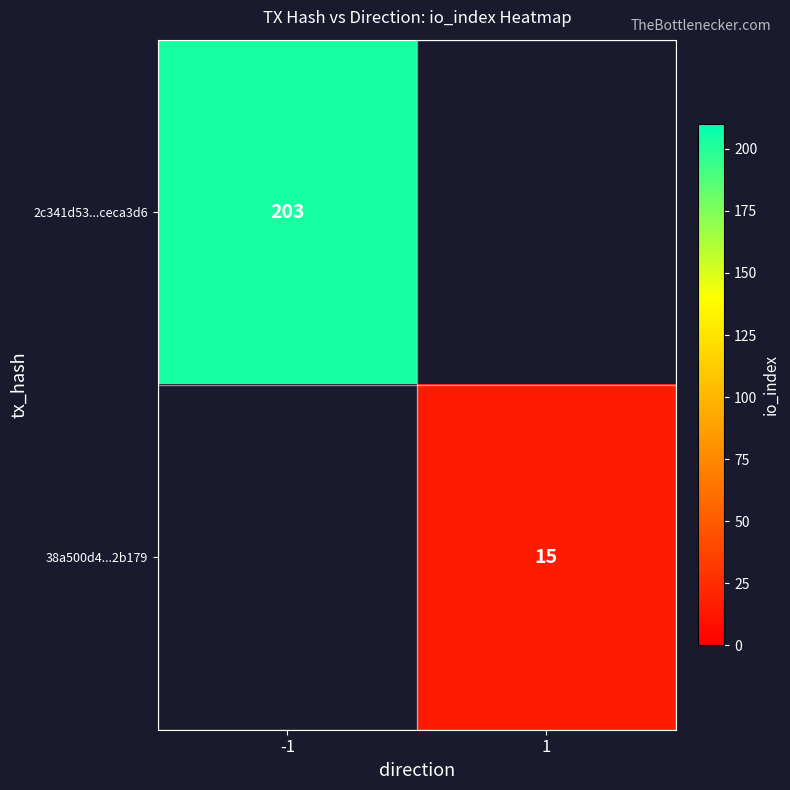

At how many categories does at least one series exceed 74?

1